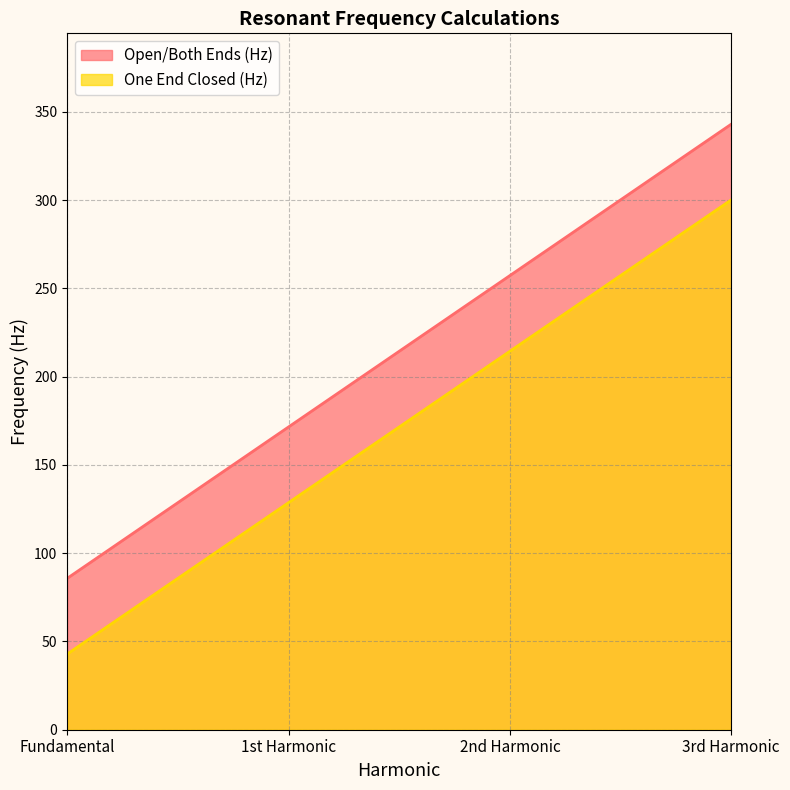

What position from the left is 1st Harmonic?

2